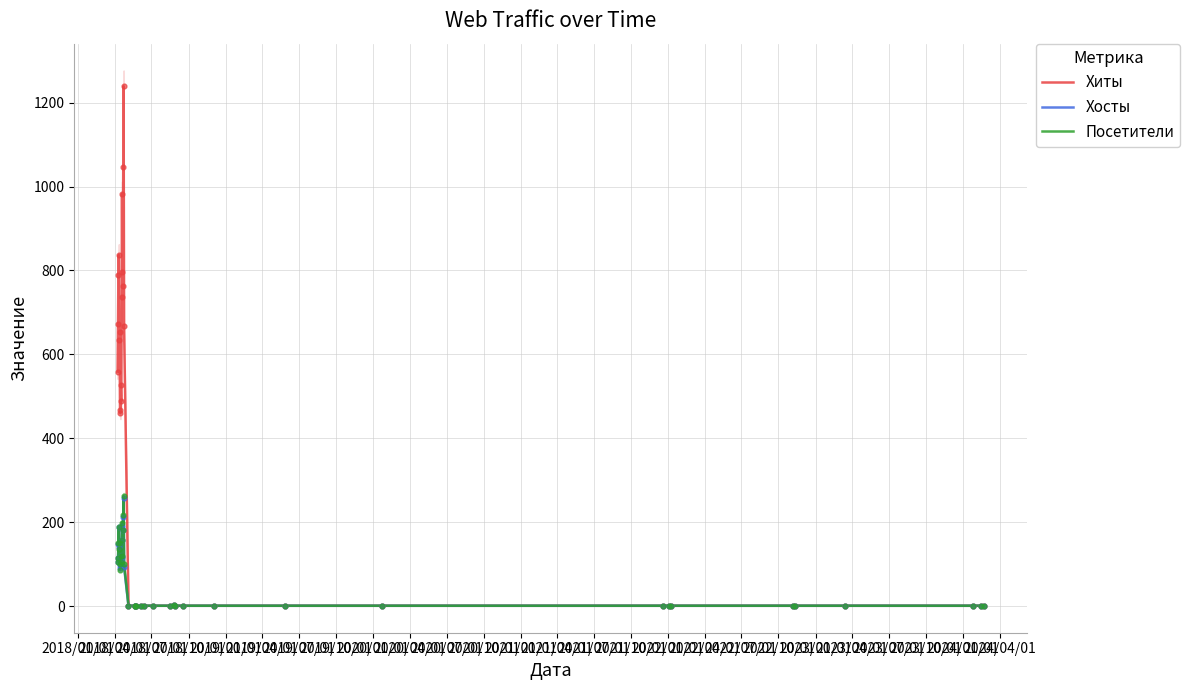

Which series reaches the maximum Y coordinate?

Хиты